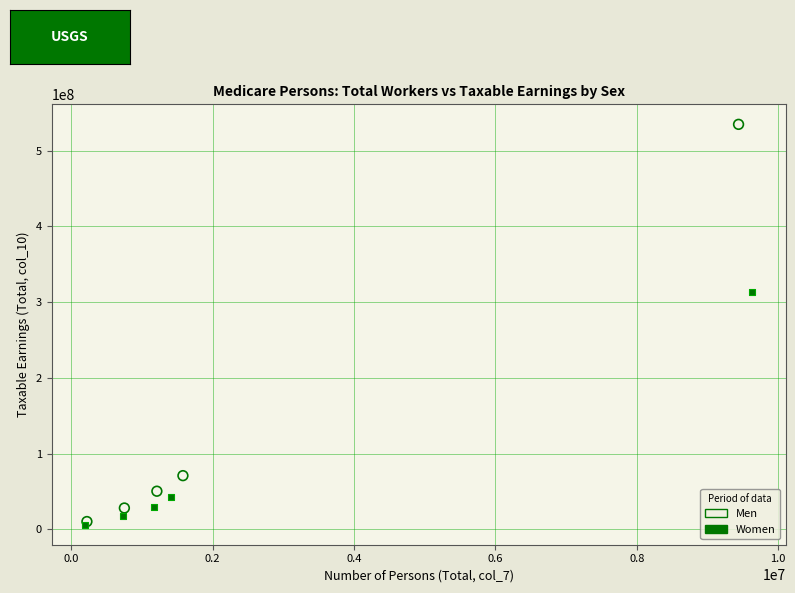

Which series contains the highest Y value?

Men